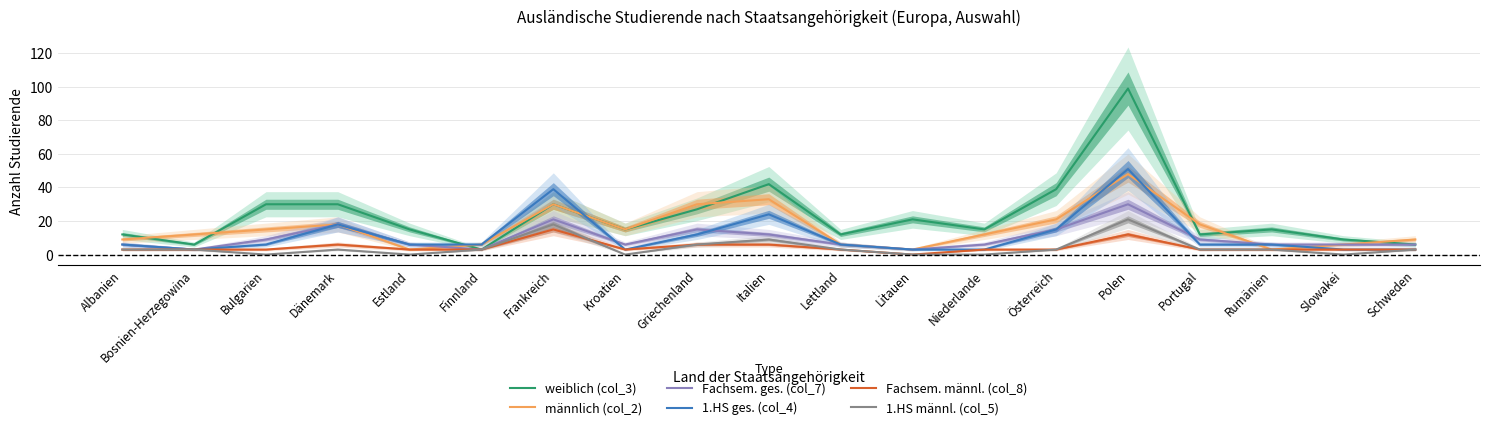

In 1.HS männl. (col_5), how many points are higher than both neighbors (excluding endpoints)?

4